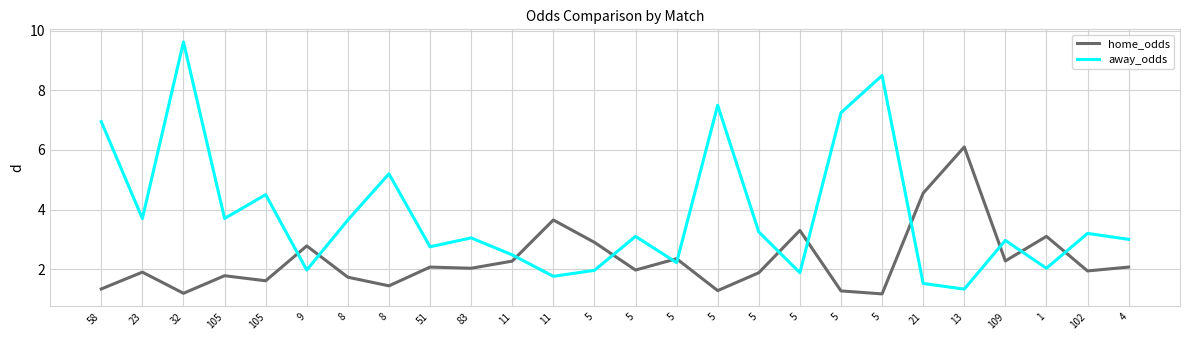

What value does the home_odds series have at 109?

2.3